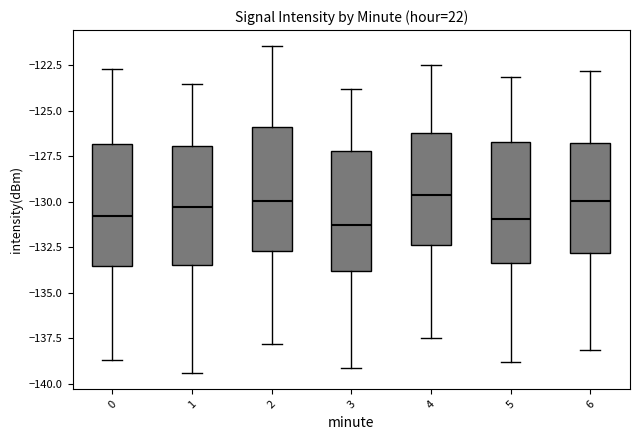

Reading left to right, read every box against the y-axis: the position of its median line, the range the box covers, and the ends of its whiskers. The values are not printed on the chart, so give them approximately, as read against the axis.

0: median -131.0, box -133.5 to -127.0, whiskers -138.5 to -122.5
1: median -130.5, box -133.5 to -127.0, whiskers -139.5 to -123.5
2: median -130.0, box -132.5 to -126.0, whiskers -138.0 to -121.5
3: median -131.5, box -134.0 to -127.0, whiskers -139.0 to -124.0
4: median -129.5, box -132.5 to -126.0, whiskers -137.5 to -122.5
5: median -131.0, box -133.5 to -126.5, whiskers -139.0 to -123.0
6: median -130.0, box -133.0 to -127.0, whiskers -138.0 to -123.0